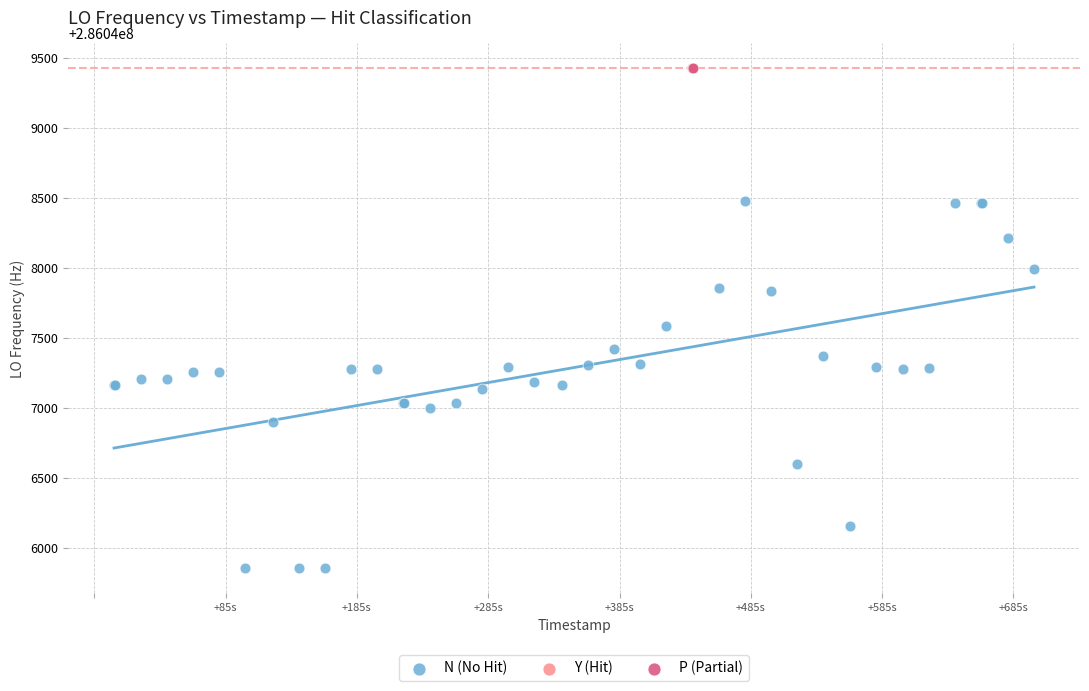

What are all the series names shown in the legend?

N (No Hit), Y (Hit), P (Partial)